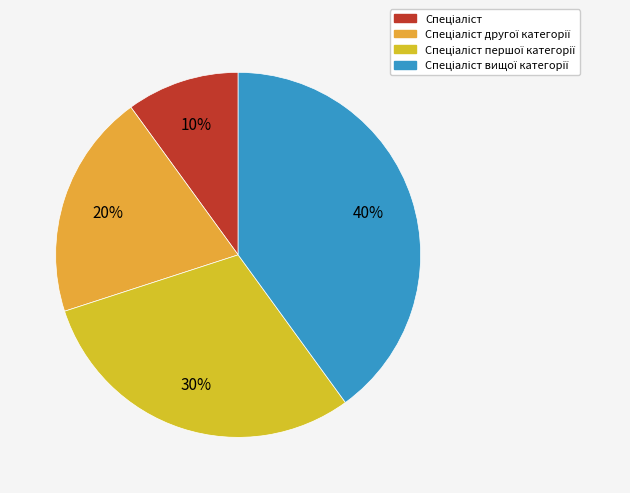

To the nearest percent, what is the difference between the largest and smallest slice percentages?

30%